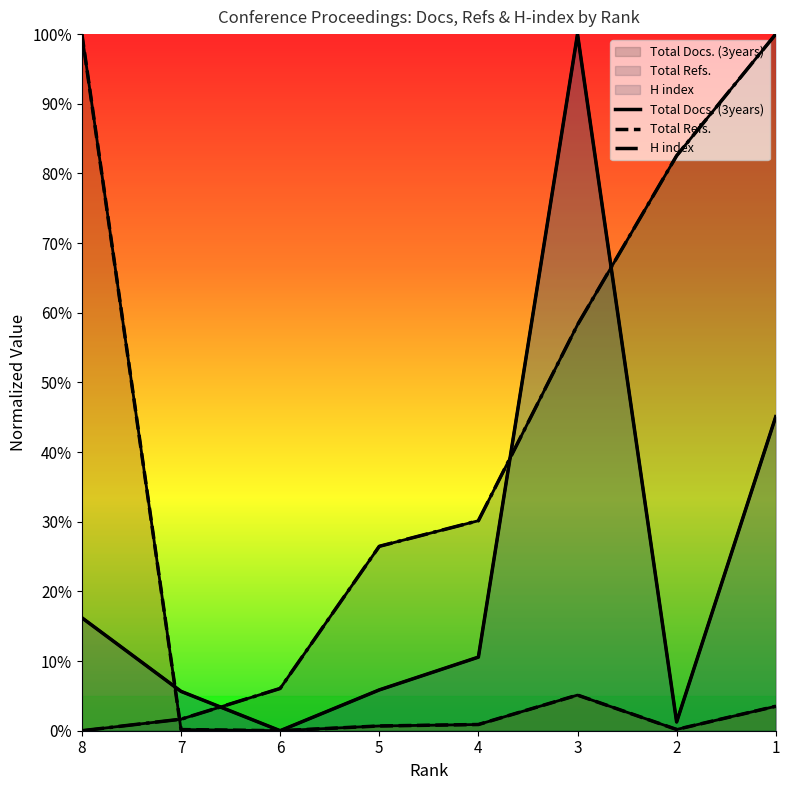

How many values in H index are above zero?

7